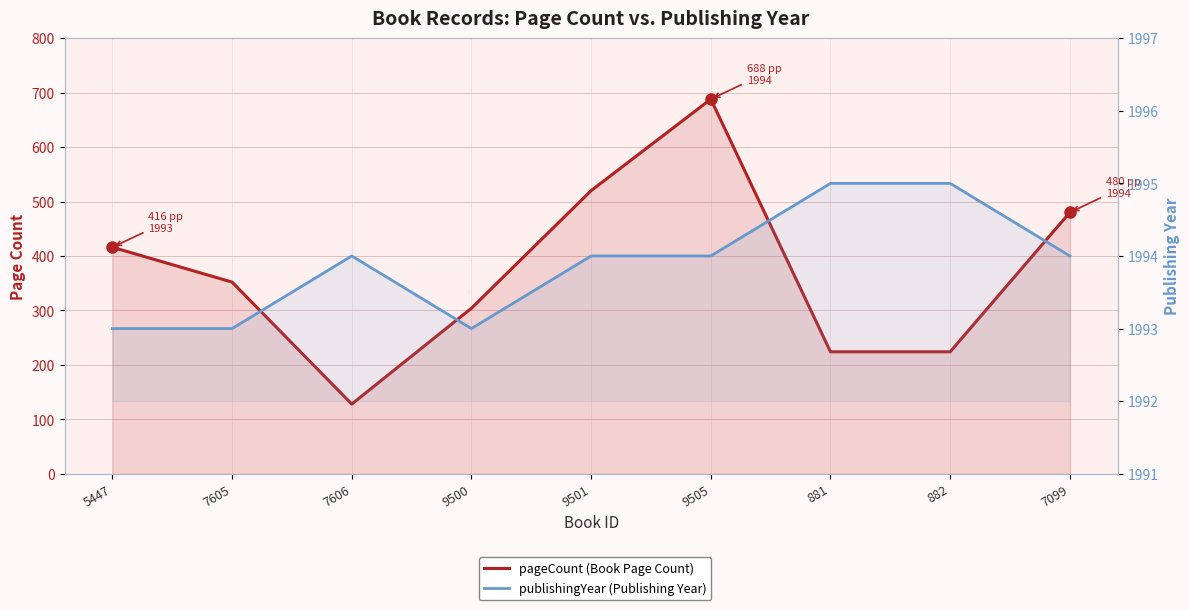

At which category does pageCount (Book Page Count) reach its first local valley?

7606